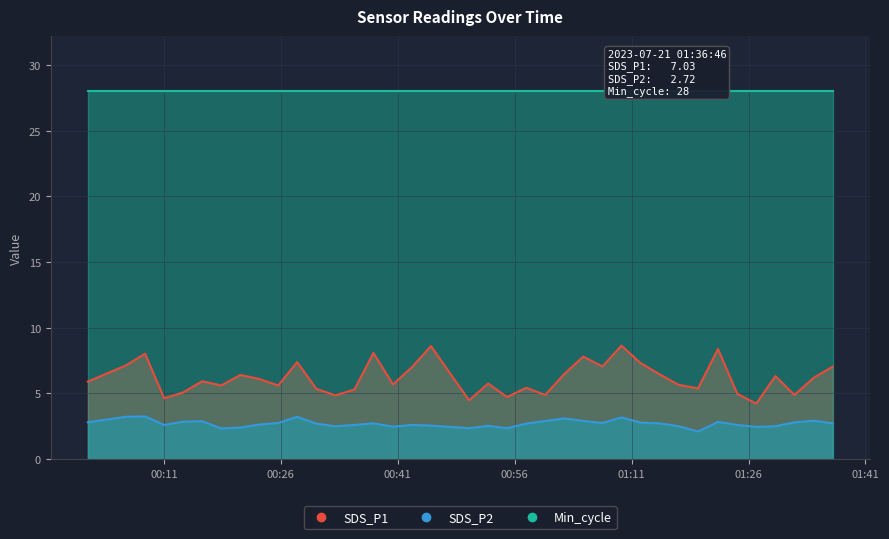

What position from the right is 2023/07/21 00:40:23?

23